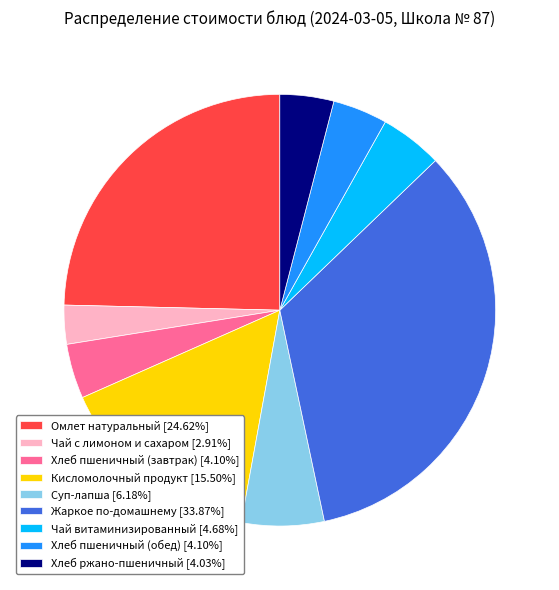

Approximately how many times larger is the value at Хлеб ржано-пшеничный [4.03%] compared to Чай с лимоном и сахаром [2.91%]?

1.4